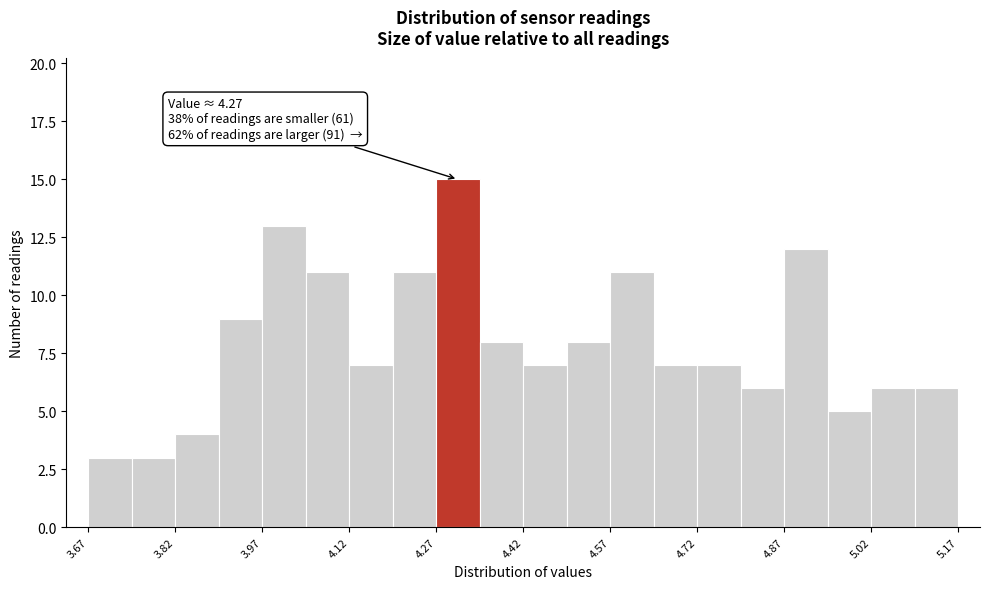

Read against the x-axis, roughly where is the centre of the tallest bar?

4.30